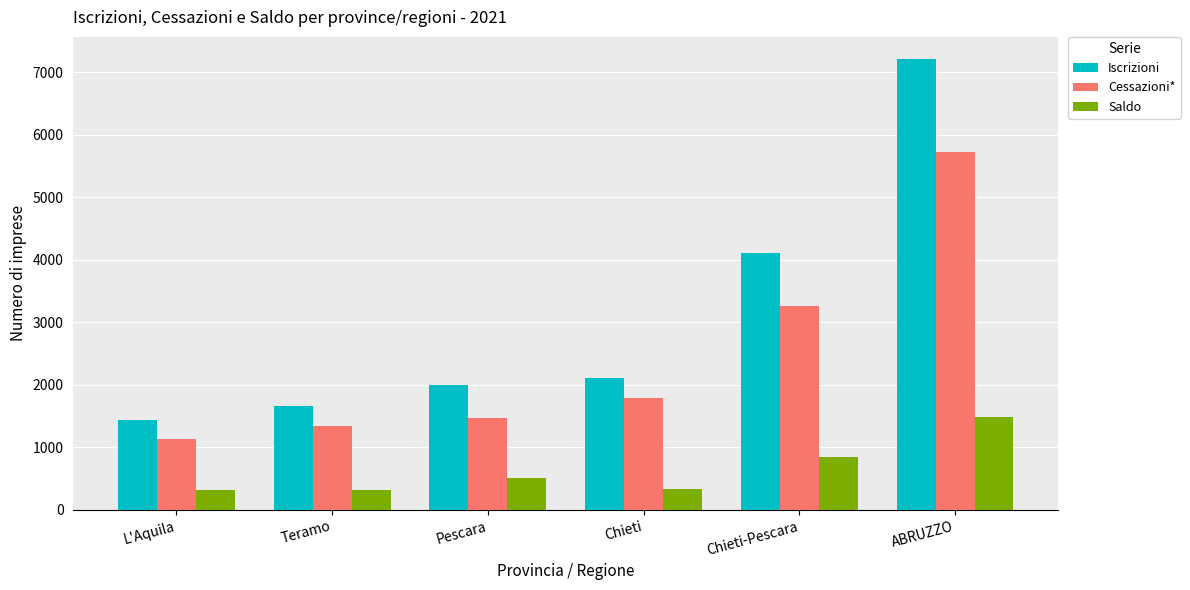

How many groups of bars are there?

6